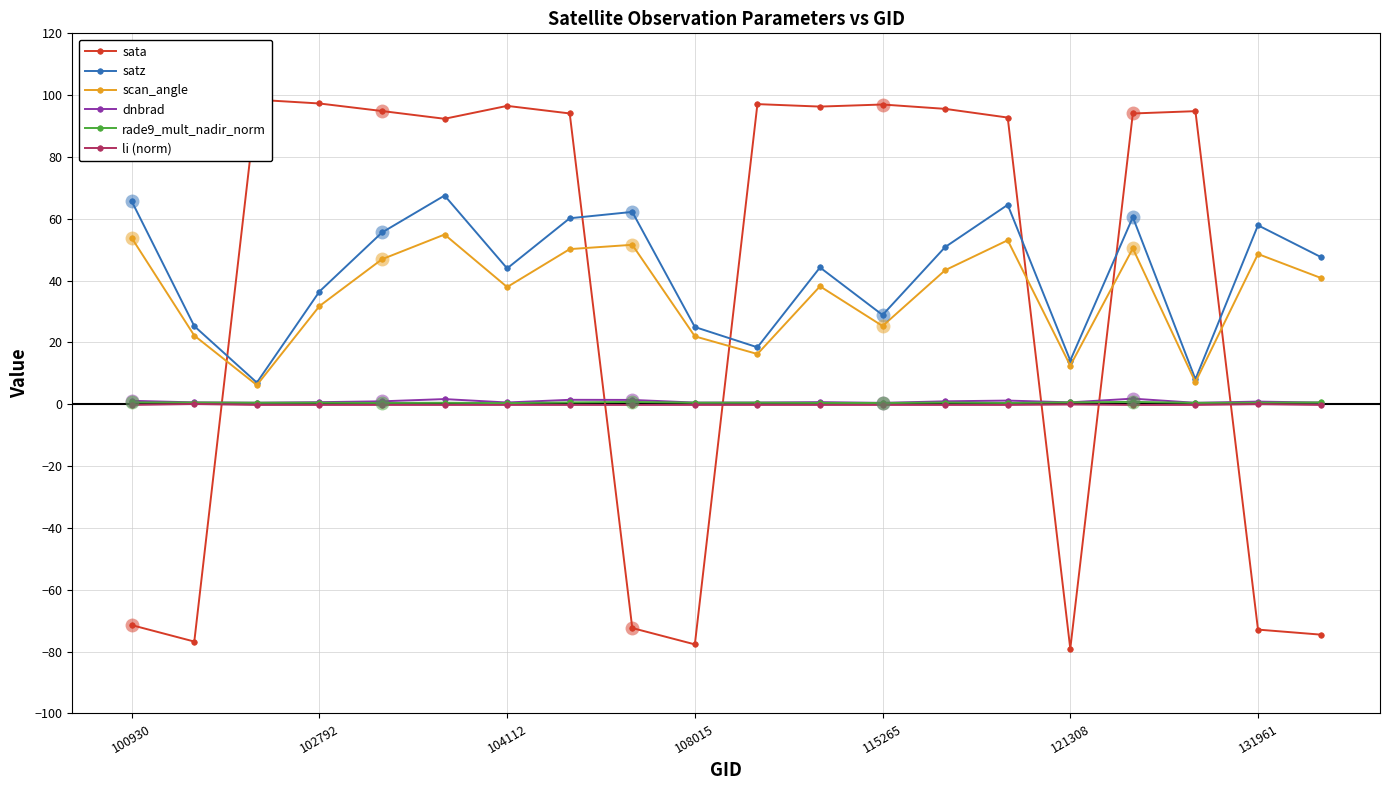

How many lines are shown in the chart?

6